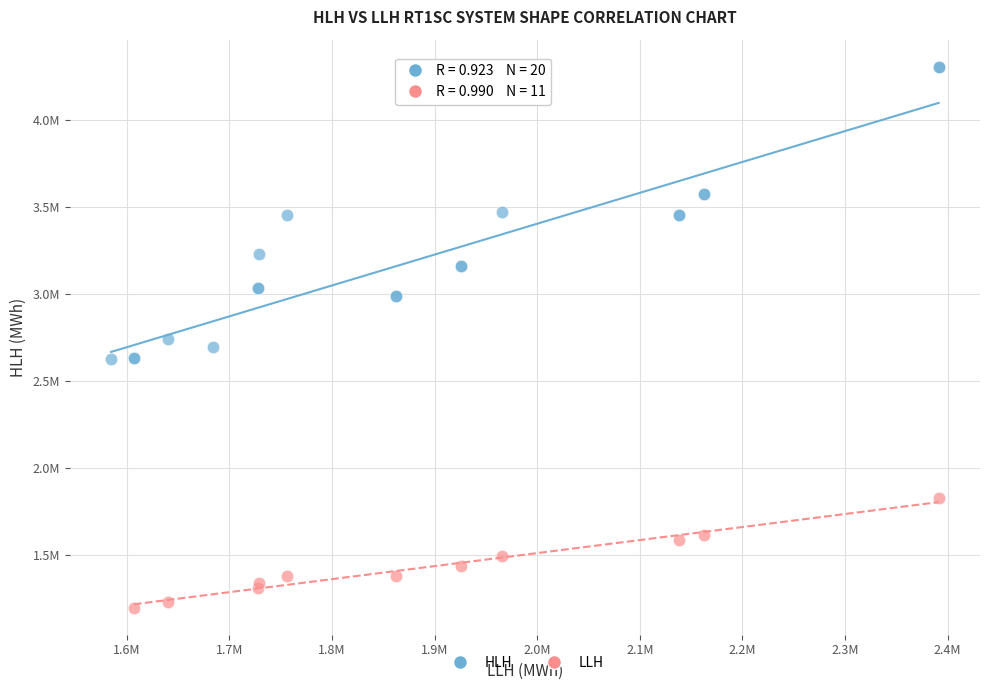

What are all the series names shown in the legend?

HLH, LLH